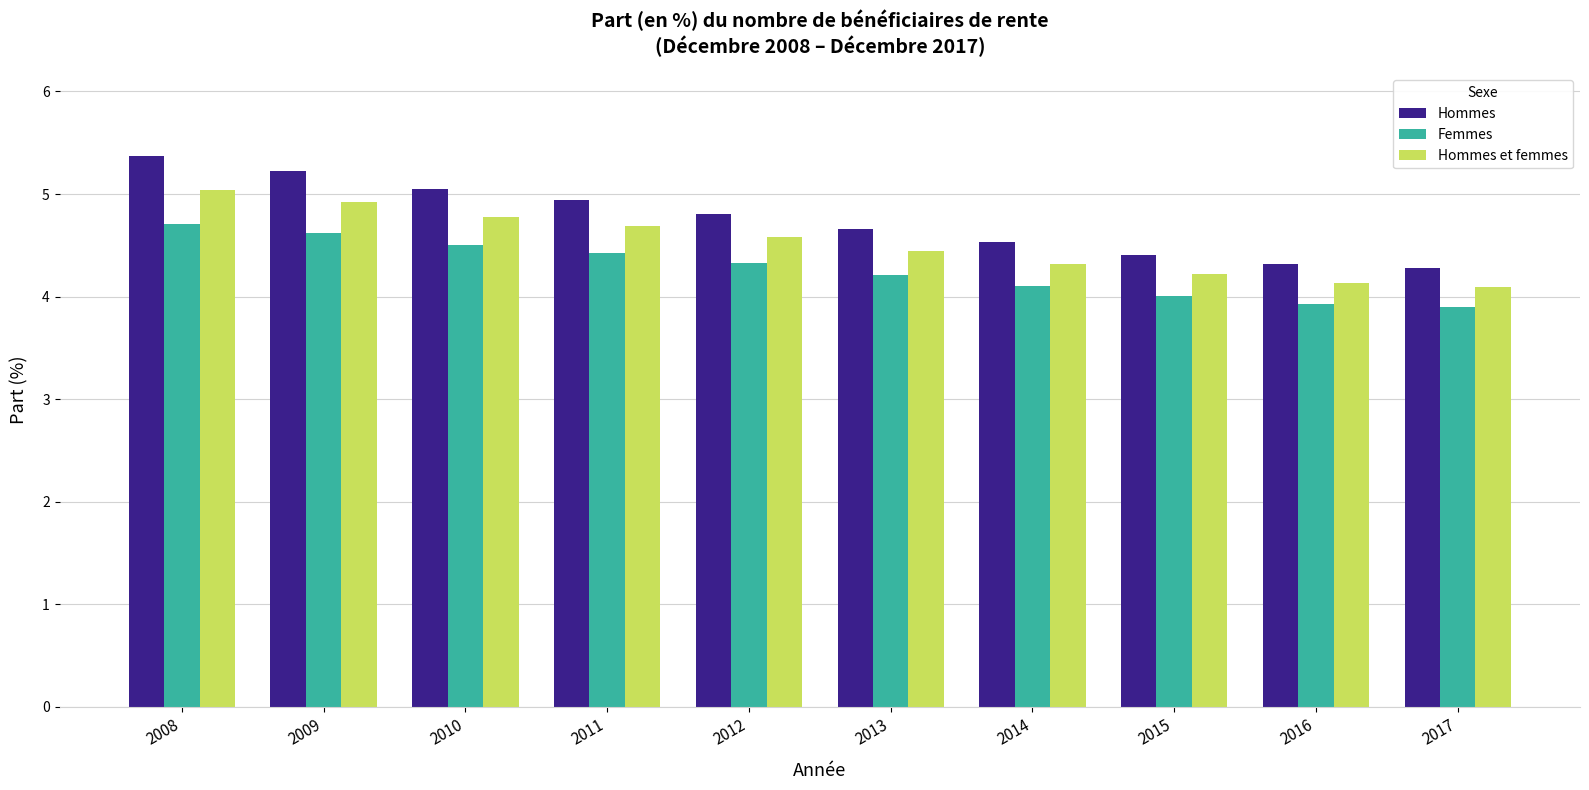

What is the value of the Hommes bar at the 6th from the left?

4.7